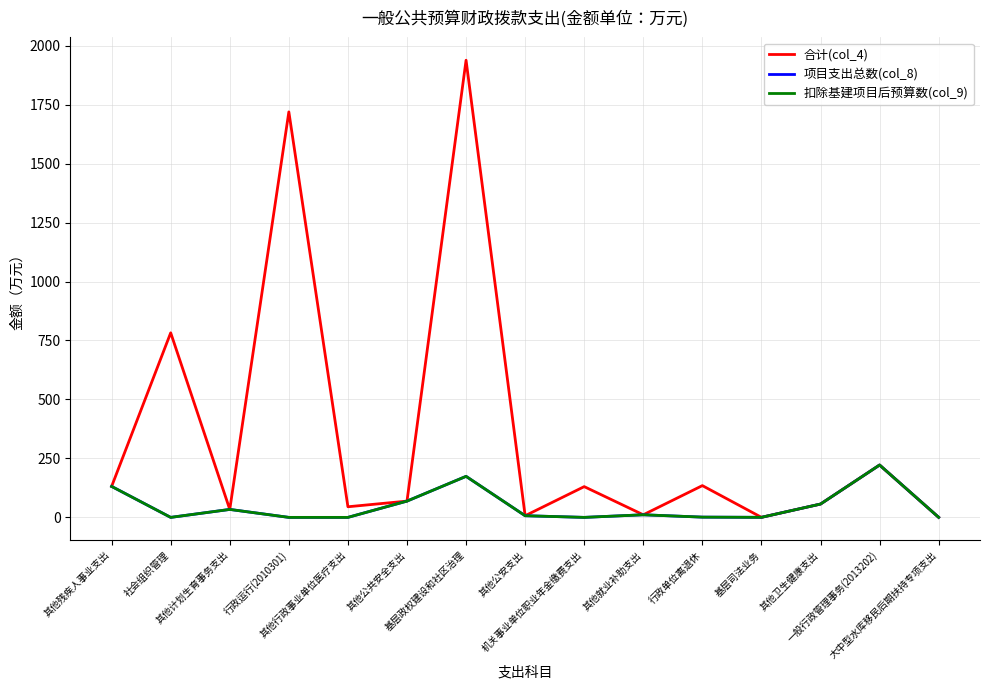

List the series in order of their peak value, highest first.

合计(col_4), 项目支出总数(col_8), 扣除基建项目后预算数(col_9)